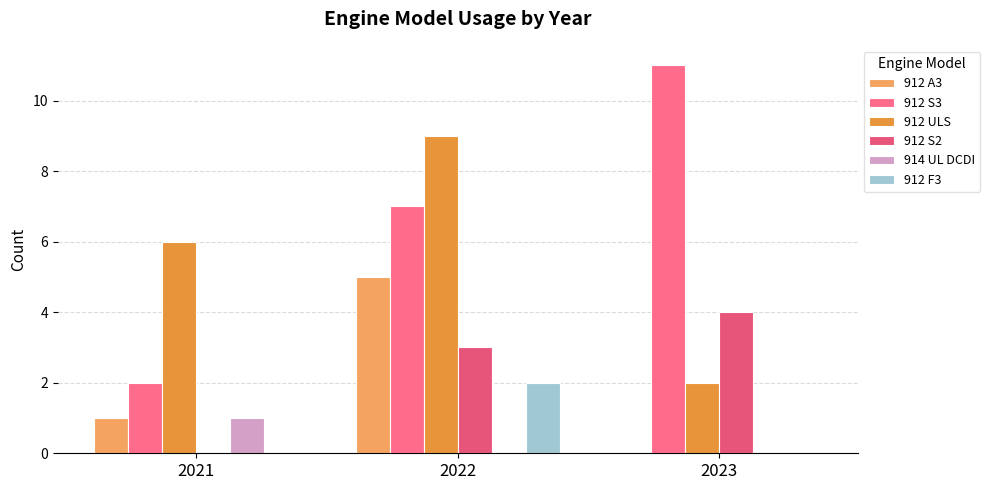

Is the value of 912 S3 at 2021 greater than the value of 912 F3 at 2021?

Yes